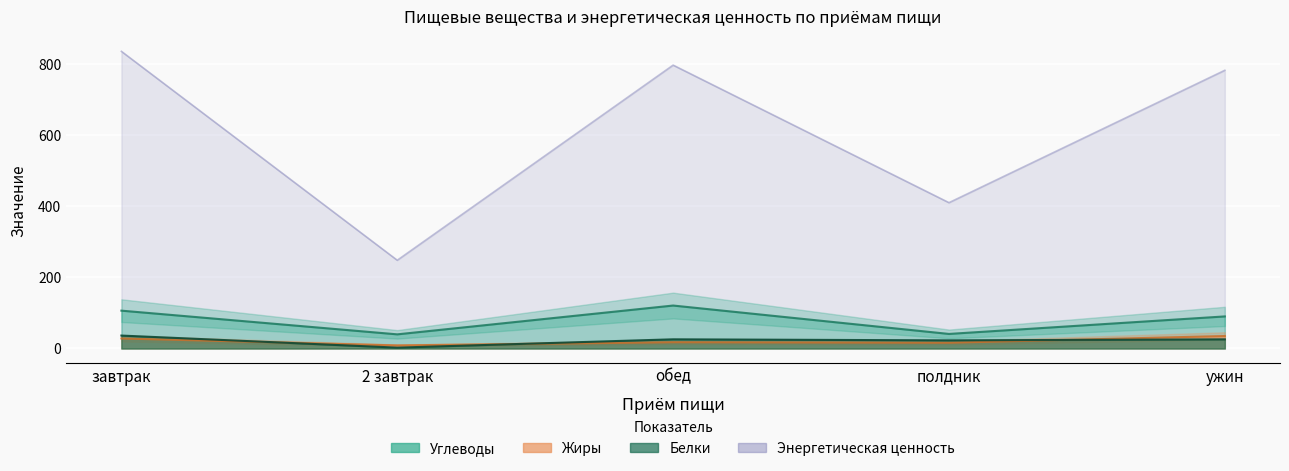

Which has a higher value, обед or завтрак?

завтрак